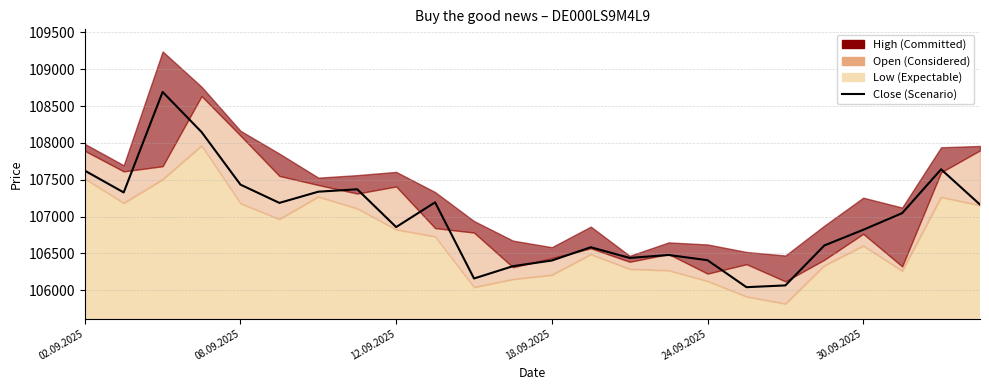

Between 18.09.2025 and 16, which is larger?

18.09.2025